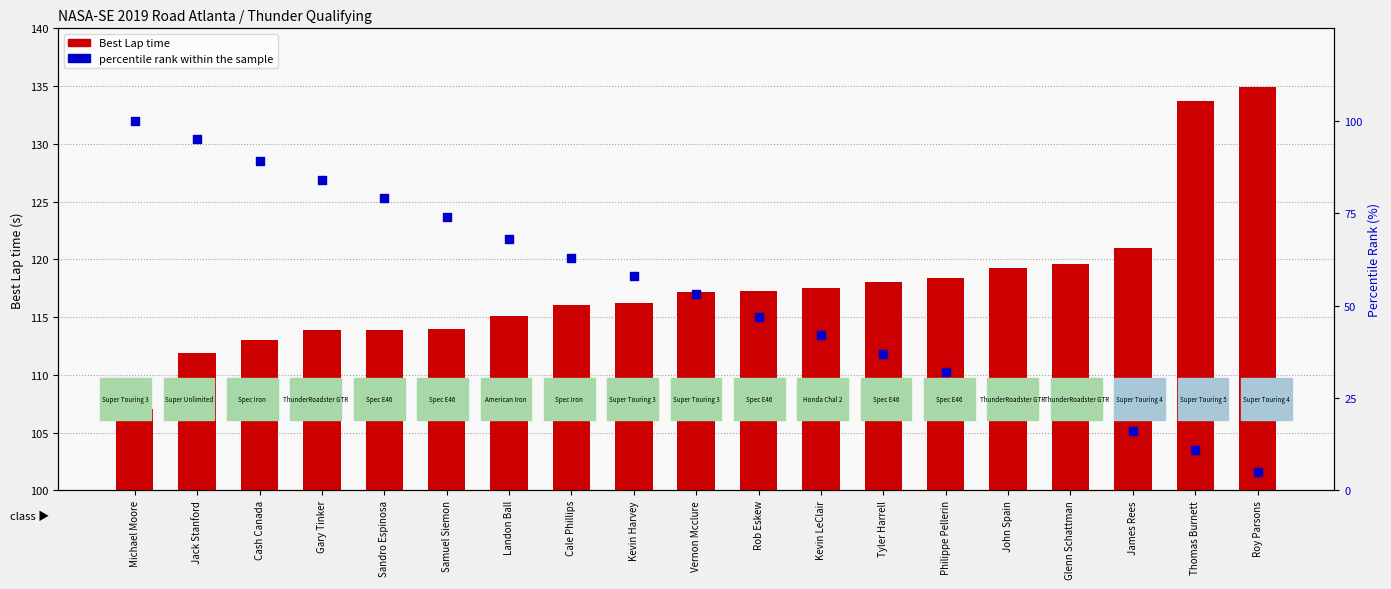

At how many categories does at least one series exceed 118?

7